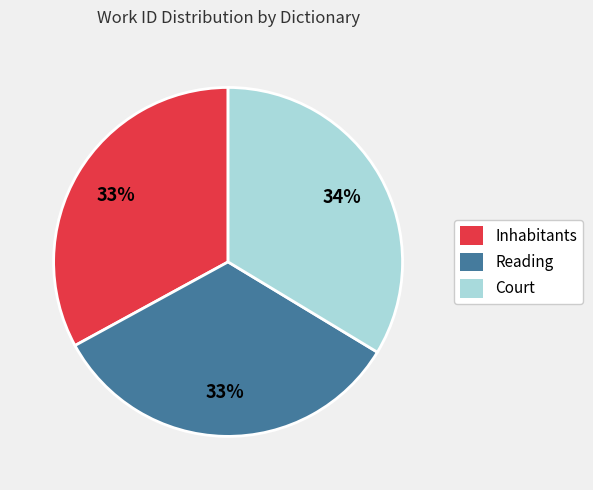

To the nearest percent, what is the average slice percentage?

33%